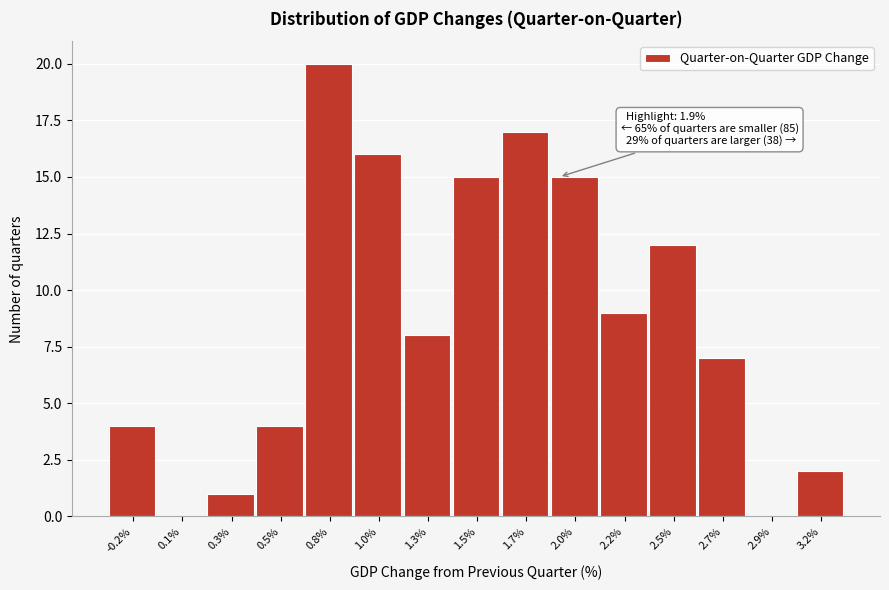

Reading right to left, transcribe all the data shown in this chart.

3.2%=2	2.9%=0	2.7%=7	2.5%=12	2.2%=9	2.0%=15	1.7%=17	1.5%=15	1.3%=8	1.0%=16	0.8%=20	0.5%=4	0.3%=1	0.1%=0	-0.2%=4